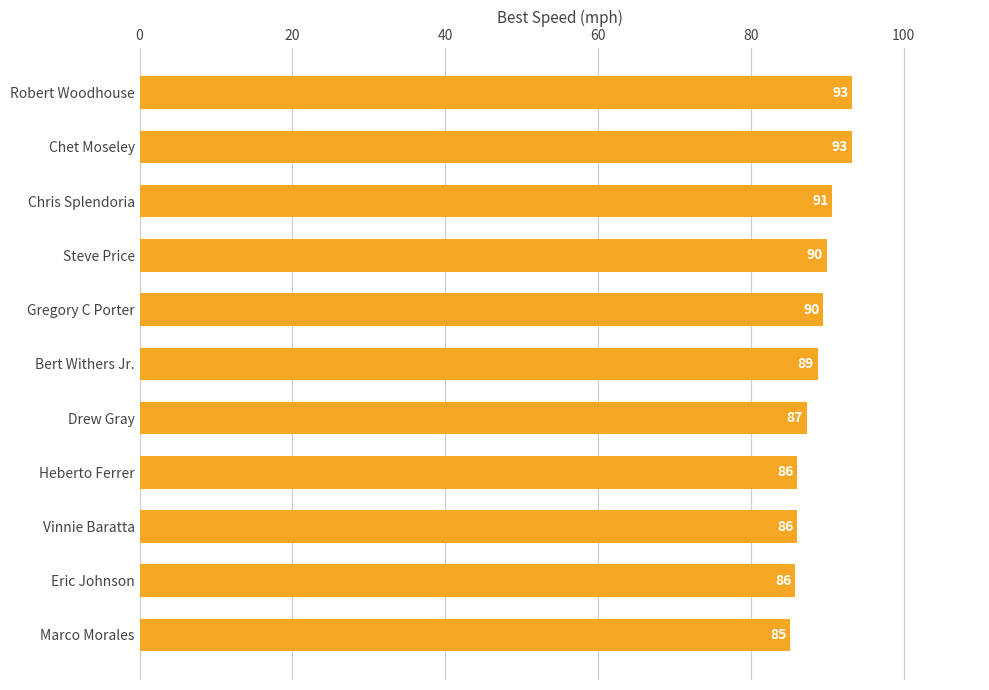

The chart shows a value of 47.1 at Gregory C Porter. True or false?

False